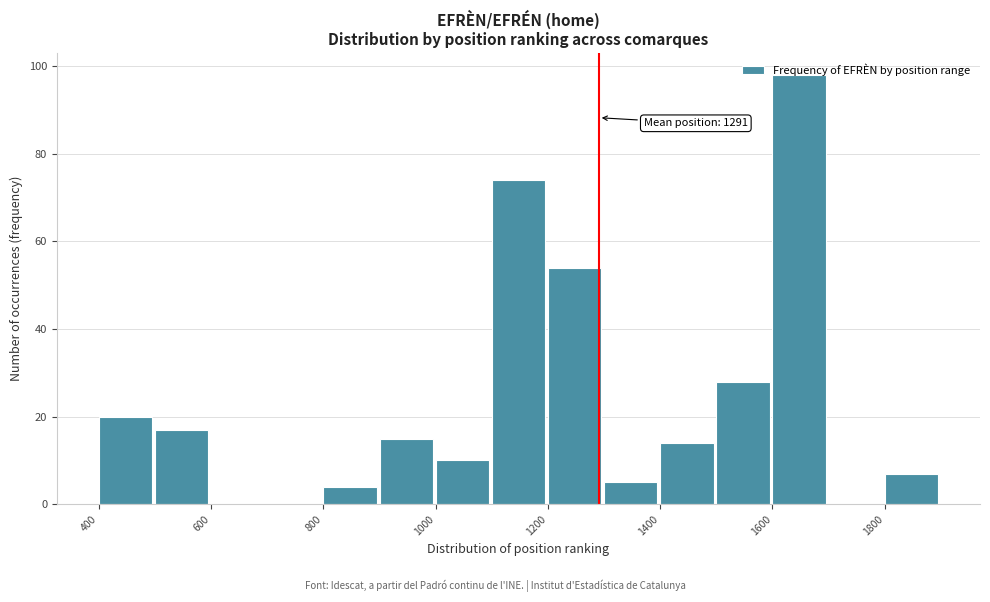

Which range on the x-axis has the tallest bar?

1600 to 1700